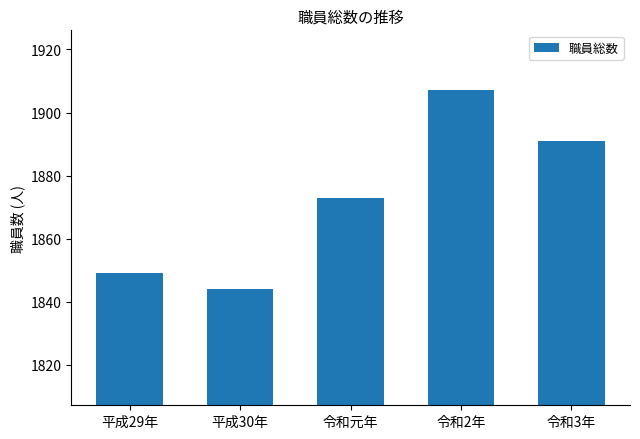

Is it true that the value at 令和3年 is 1891?

True